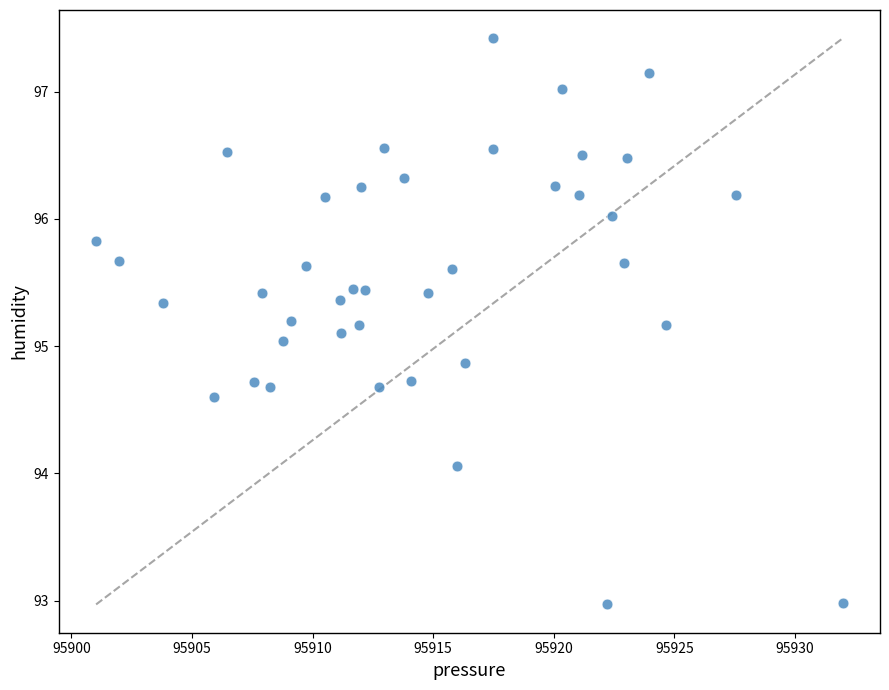

What is the range of X values (max minus min)?

30.9